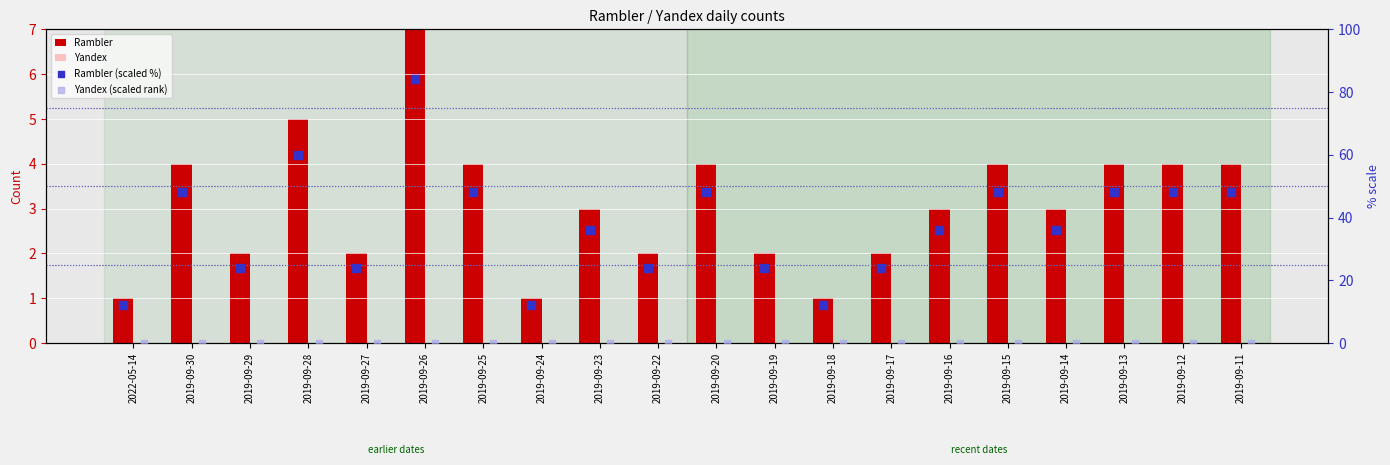

At how many categories does at least one series exceed 66?

1